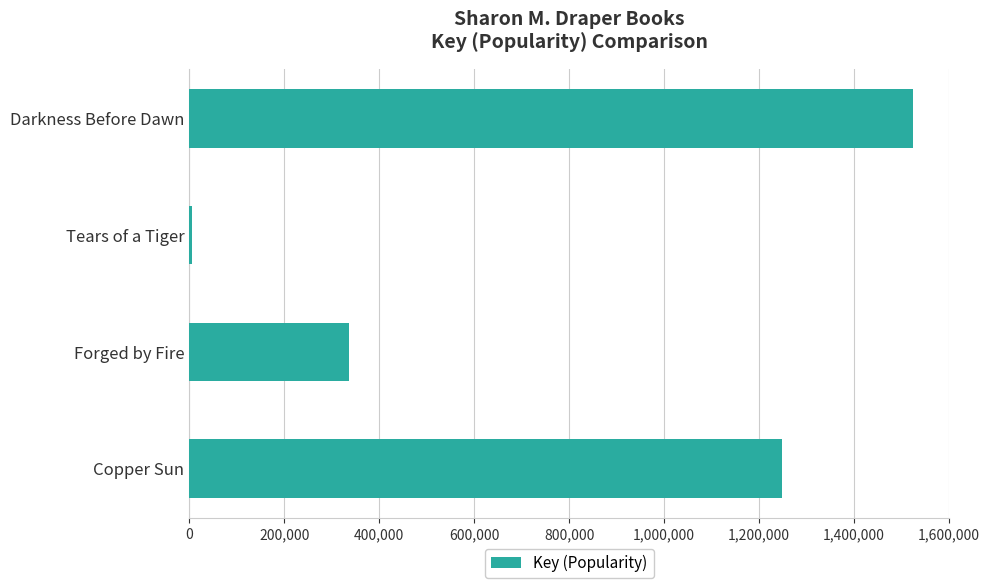

What is the label of the 1st bar from the top?

Darkness Before Dawn